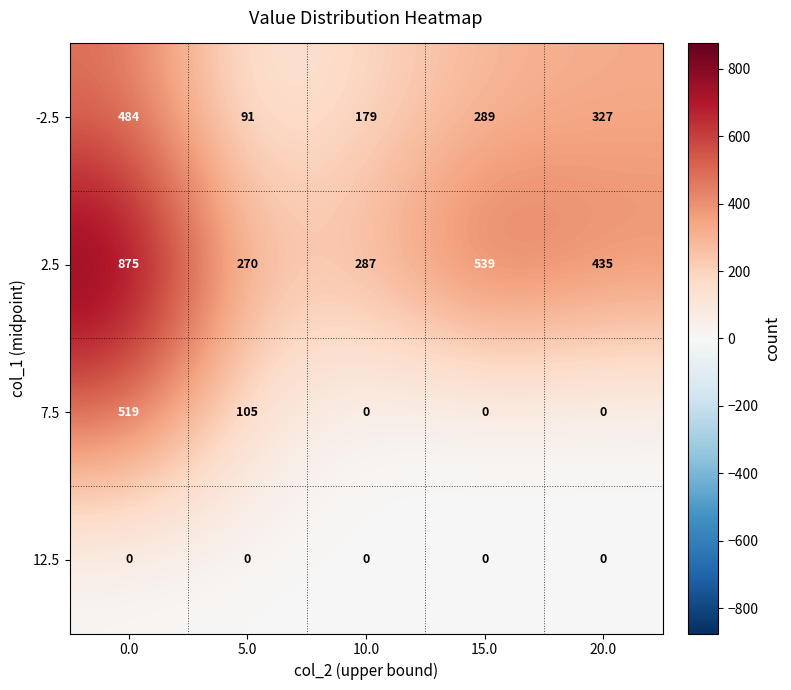

What is the average value of the -2.5 series?

274